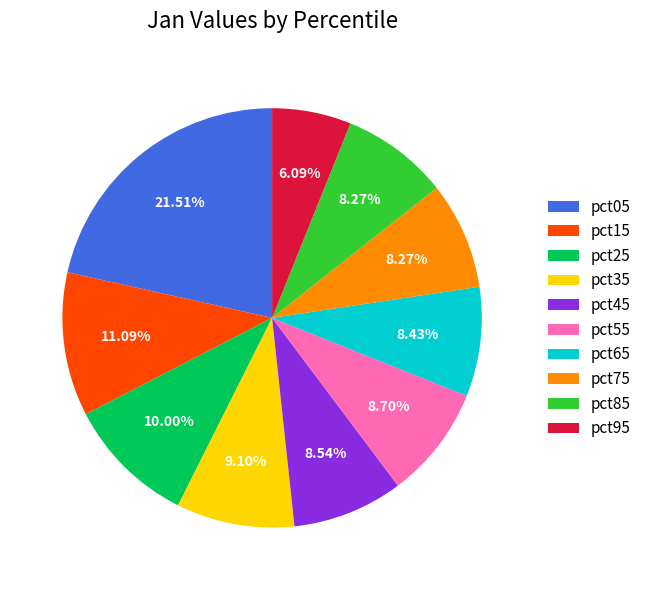

What is the largest slice in the pie chart?

pct05